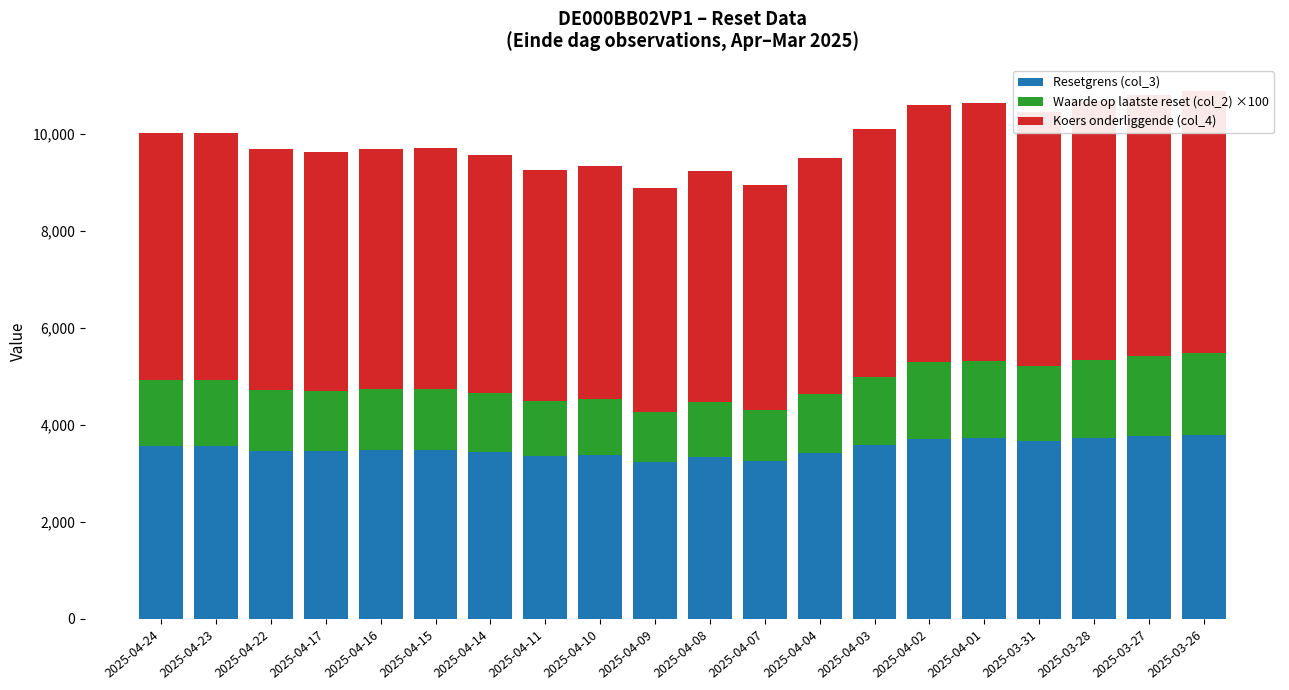

What are all the series names shown in the legend?

Resetgrens (col_3), Waarde op laatste reset (col_2) ×100, Koers onderliggende (col_4)